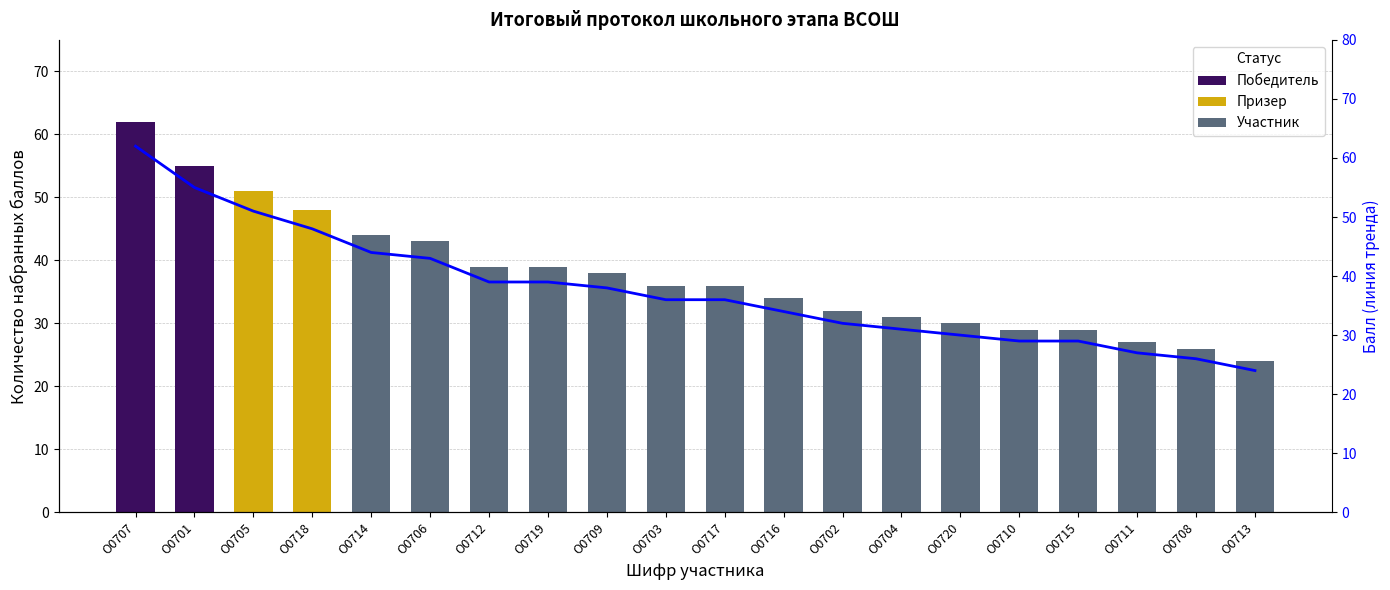

At which label does the data first exceed 34?

О0714